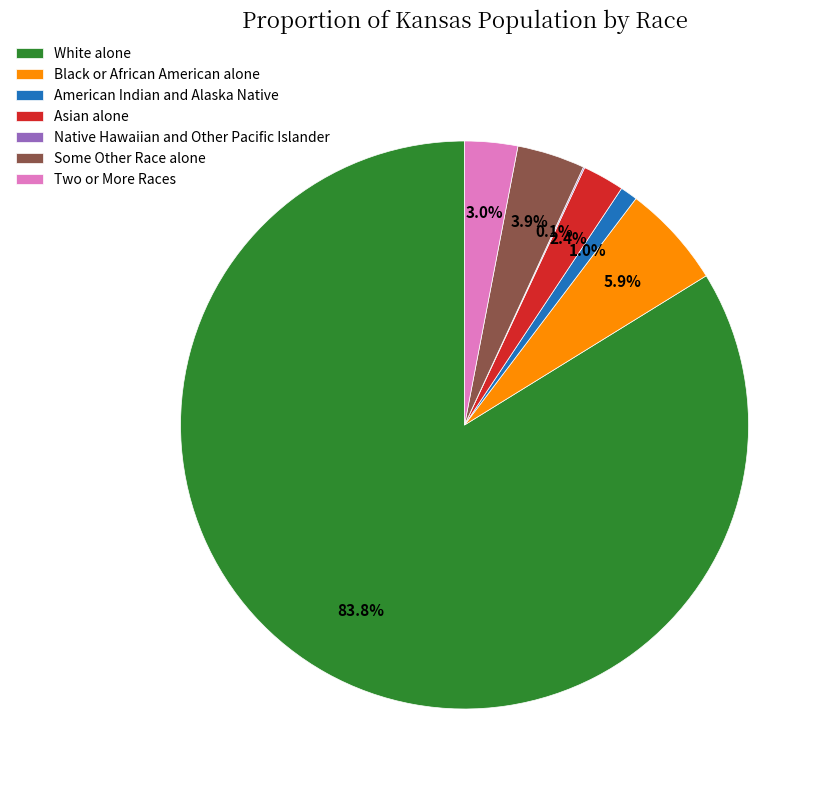

What is the largest slice in the pie chart?

White alone